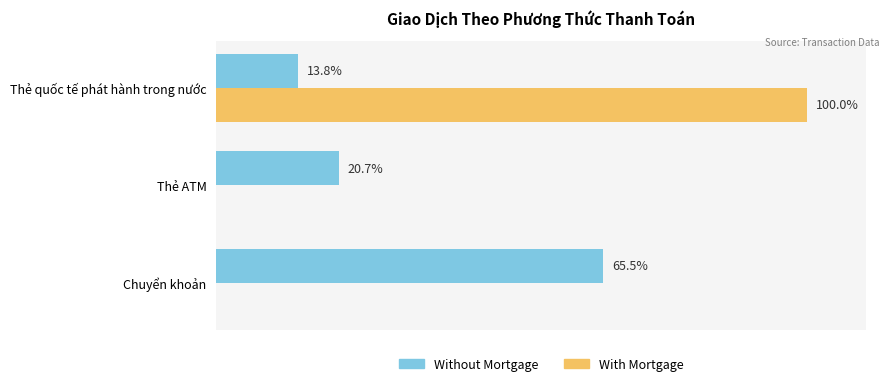

Is the value of With Mortgage at Thẻ quốc tế phát hành trong nước greater than the value of Without Mortgage at Thẻ ATM?

Yes